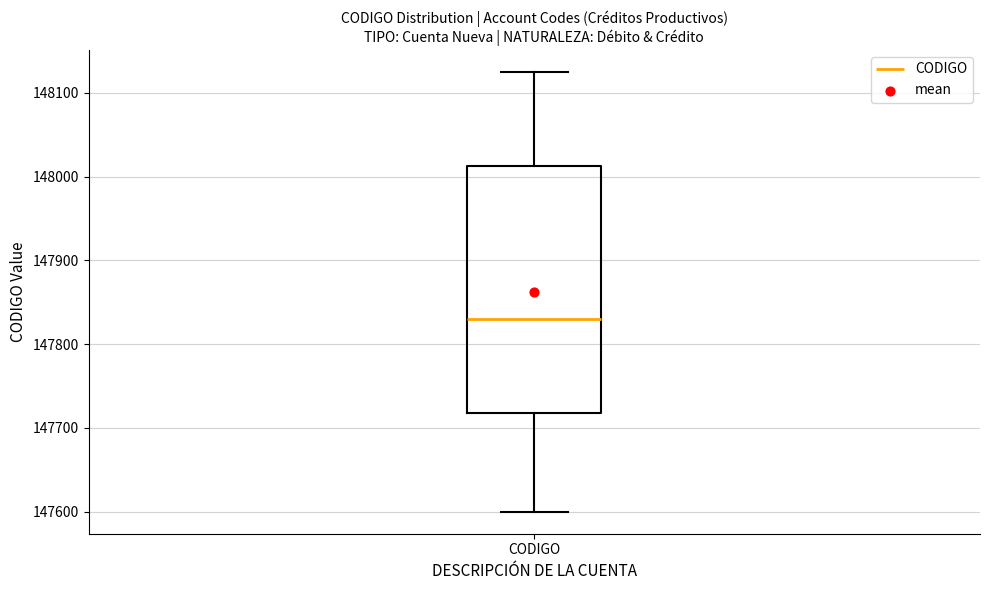

Read this box plot against the y-axis: the position of the median line, the range covered by the box, and the ends of both whiskers. The values are not printed on the chart, so give them approximately, as read against the axis.

median 147830, box 147720 to 148010, whiskers 147600 to 148130